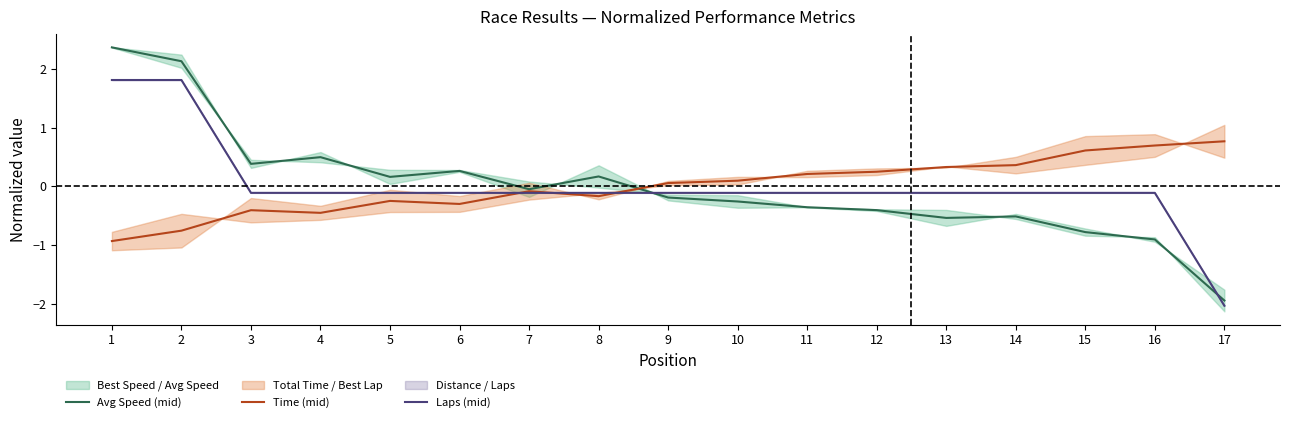

How many times do Laps (mid) and Time (mid) cross each other?

3